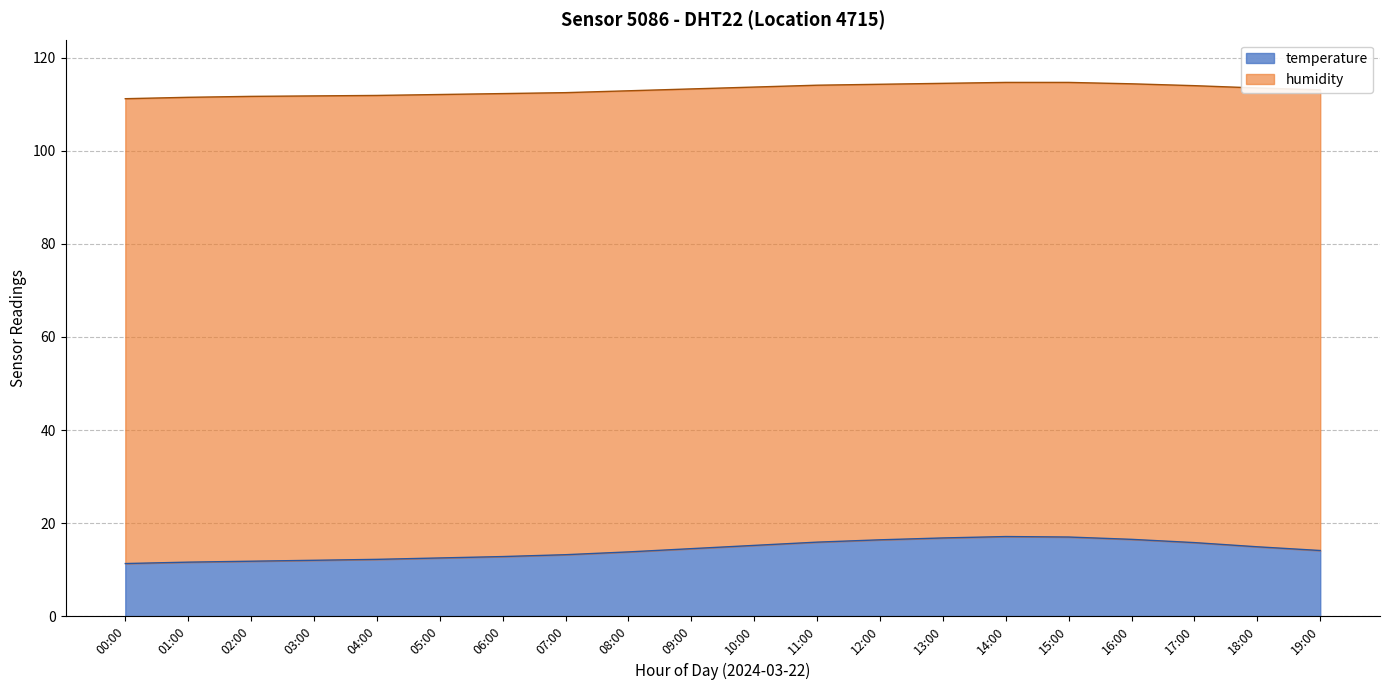

The value of temperature at 01:00 is 20.2. True or false?

False